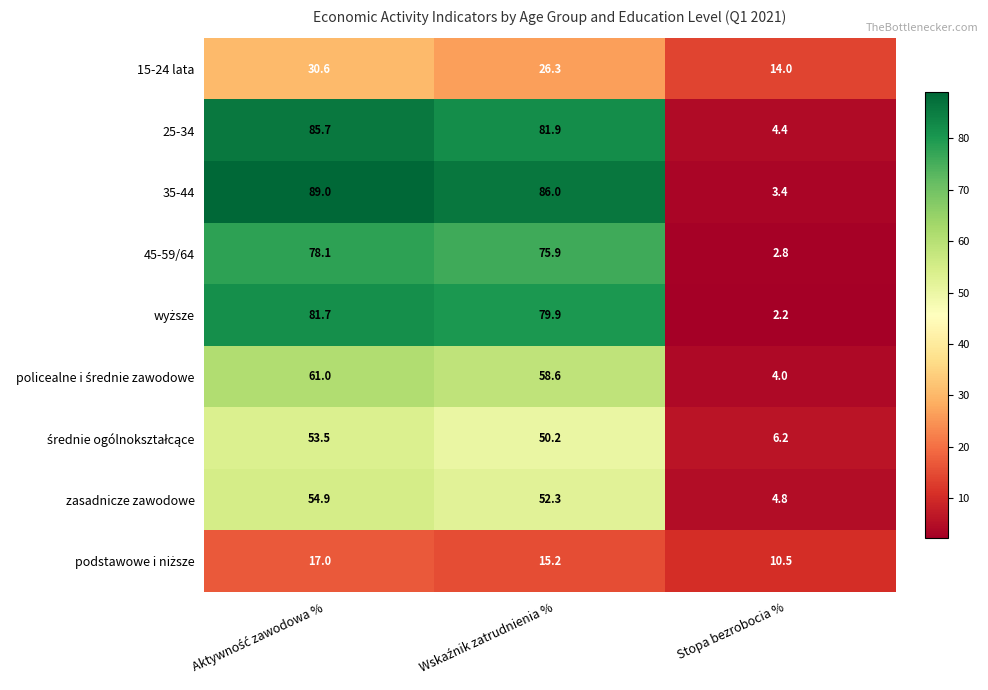

Which series has the widest spread of values?

35-44